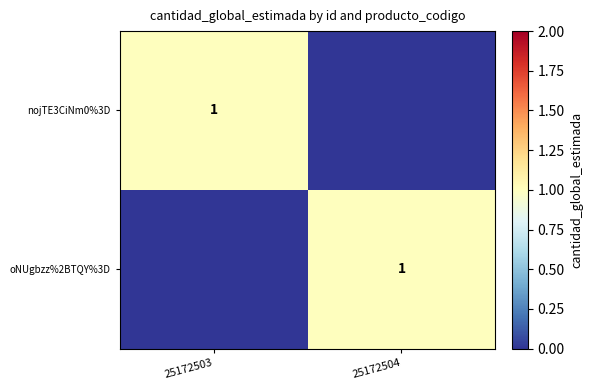

The oNUgbzz%2BTQY%3D series shows 2 at 25172504. True or false?

False